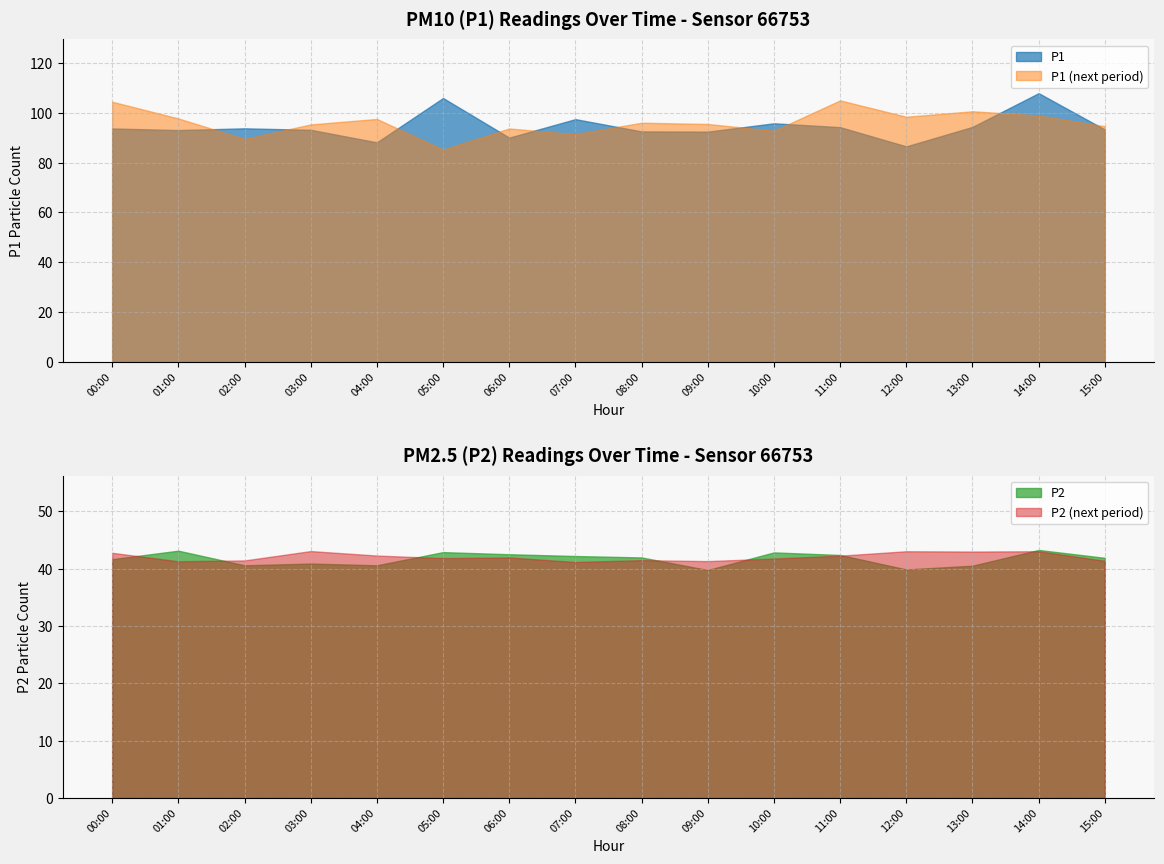

What is the label of the 15th point from the right?

01:00